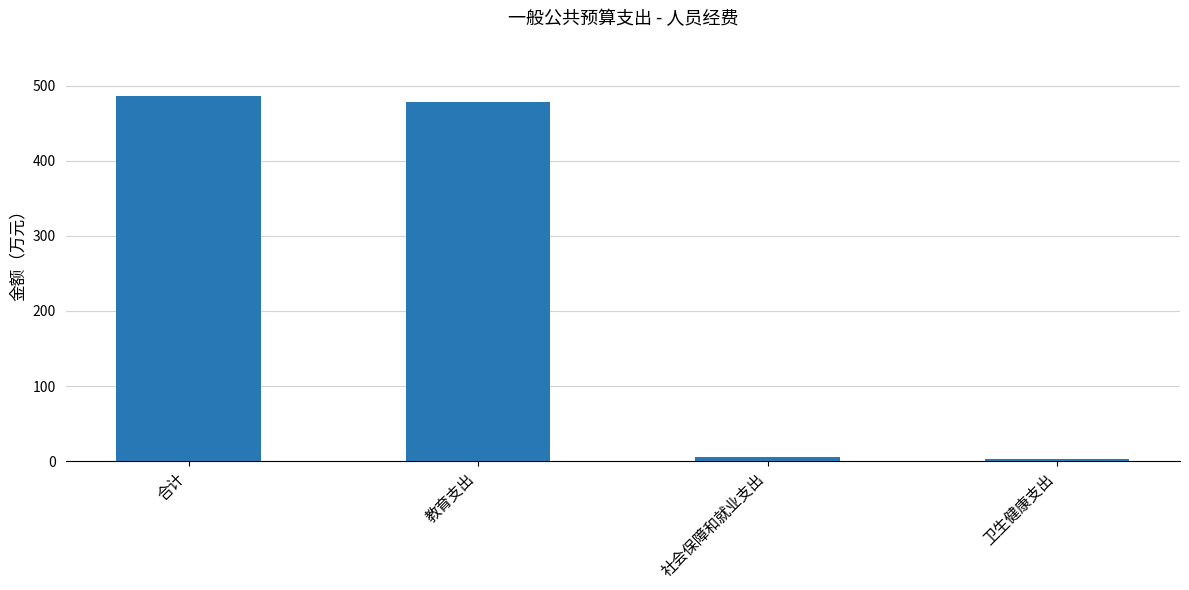

How many bars are there in total?

4